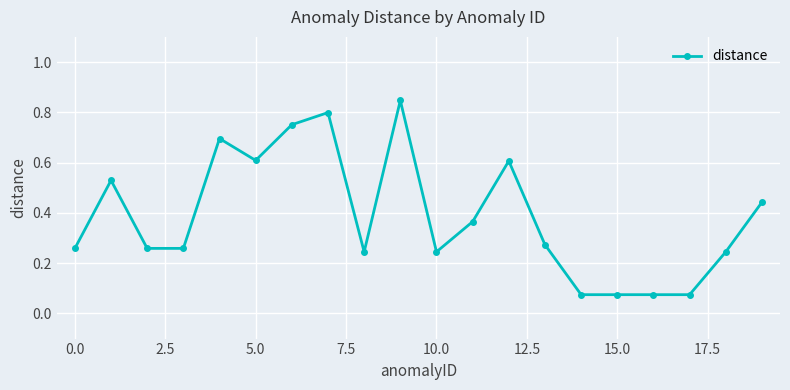

True or false: the data has more than 2 interior local peaks.

True